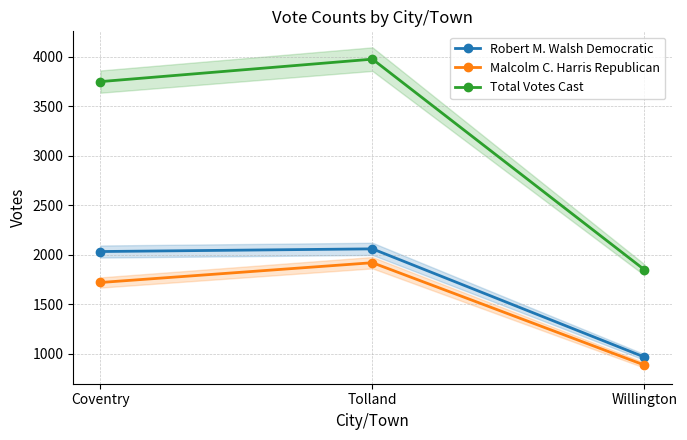

At which label does Robert M. Walsh Democratic first exceed 2031?

Tolland